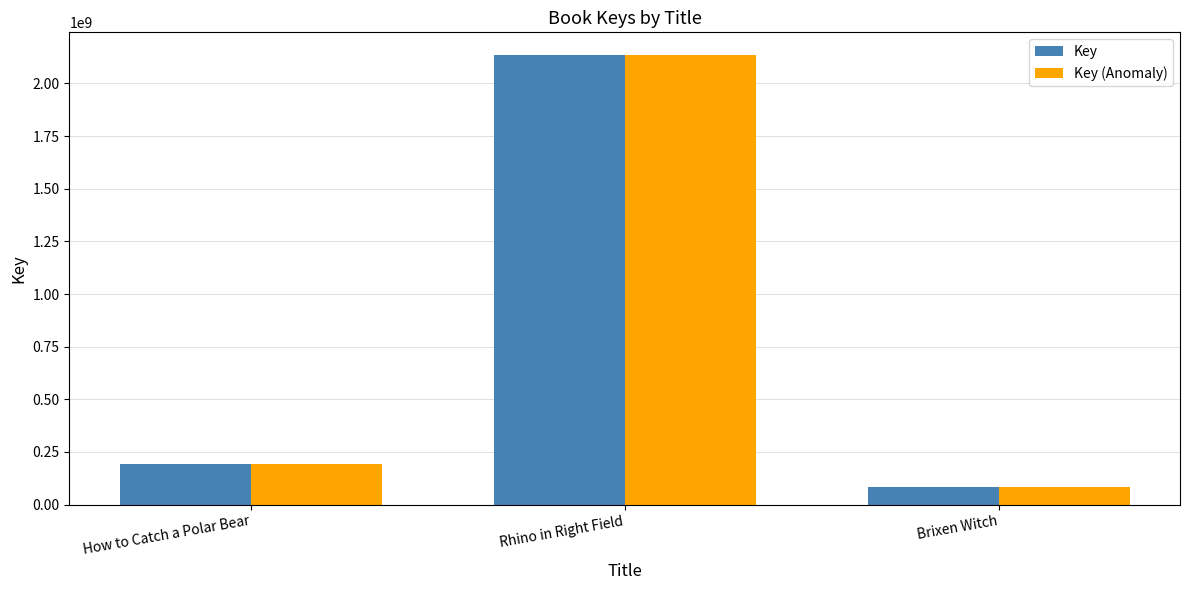

Rank the categories by Key value from lowest to highest.

Brixen Witch, How to Catch a Polar Bear, Rhino in Right Field